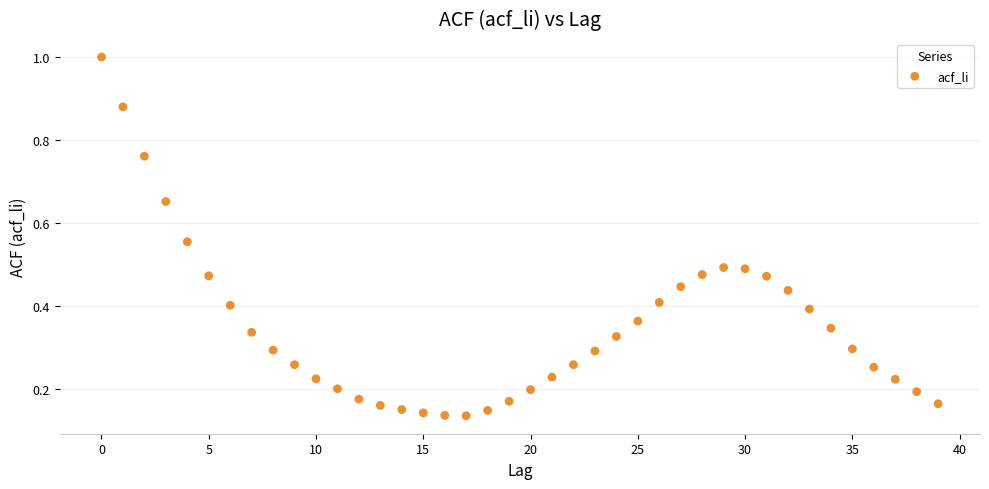

How many data points are displayed?

40